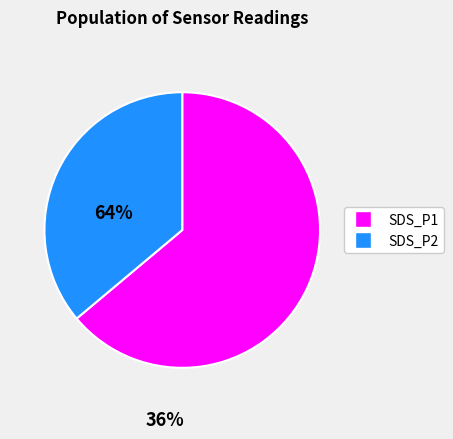

Does any single category account for the majority?

Yes